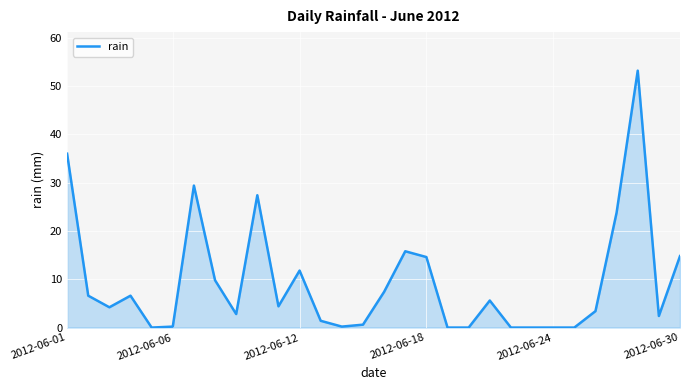

What is the difference between the second highest and second lowest values?

36.0